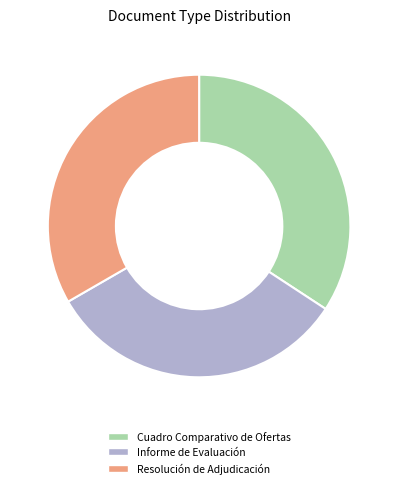

Does Informe de Evaluación account for over 50% of the chart?

No